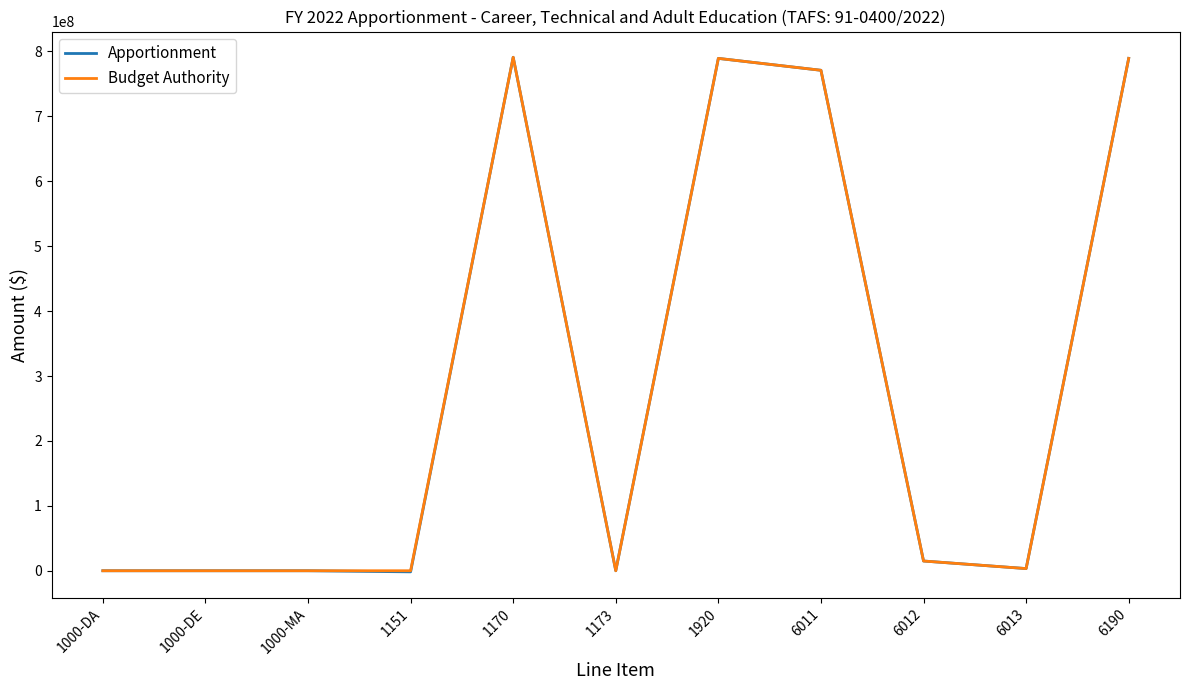

At how many categories does at least one series exceed 351505812?

4